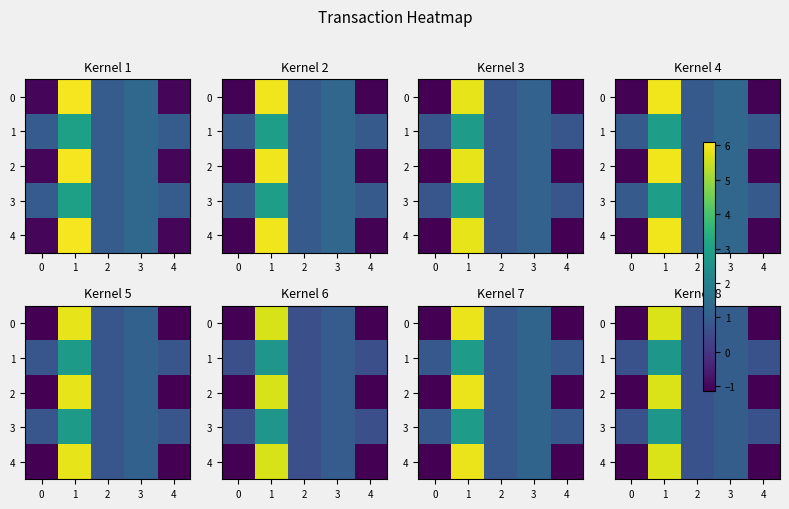

The 1 series shows 0.4 at 0. True or false?

False